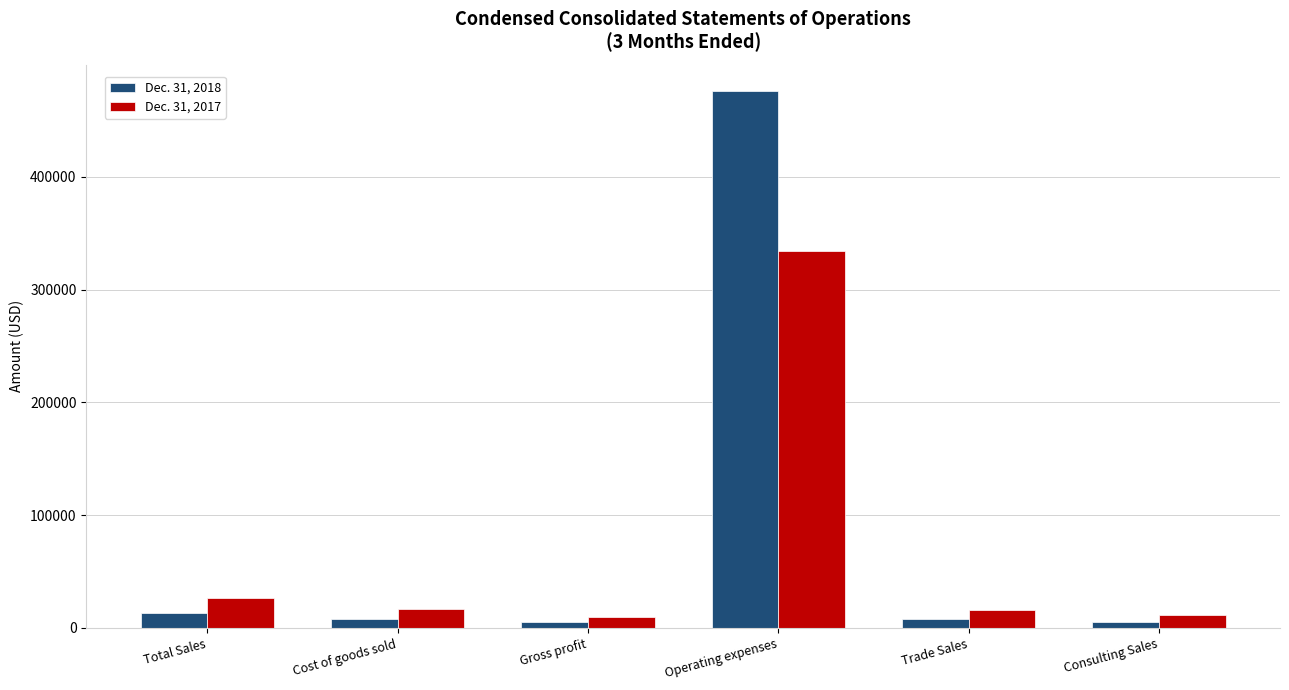

What is the maximum value shown in the chart?

475864